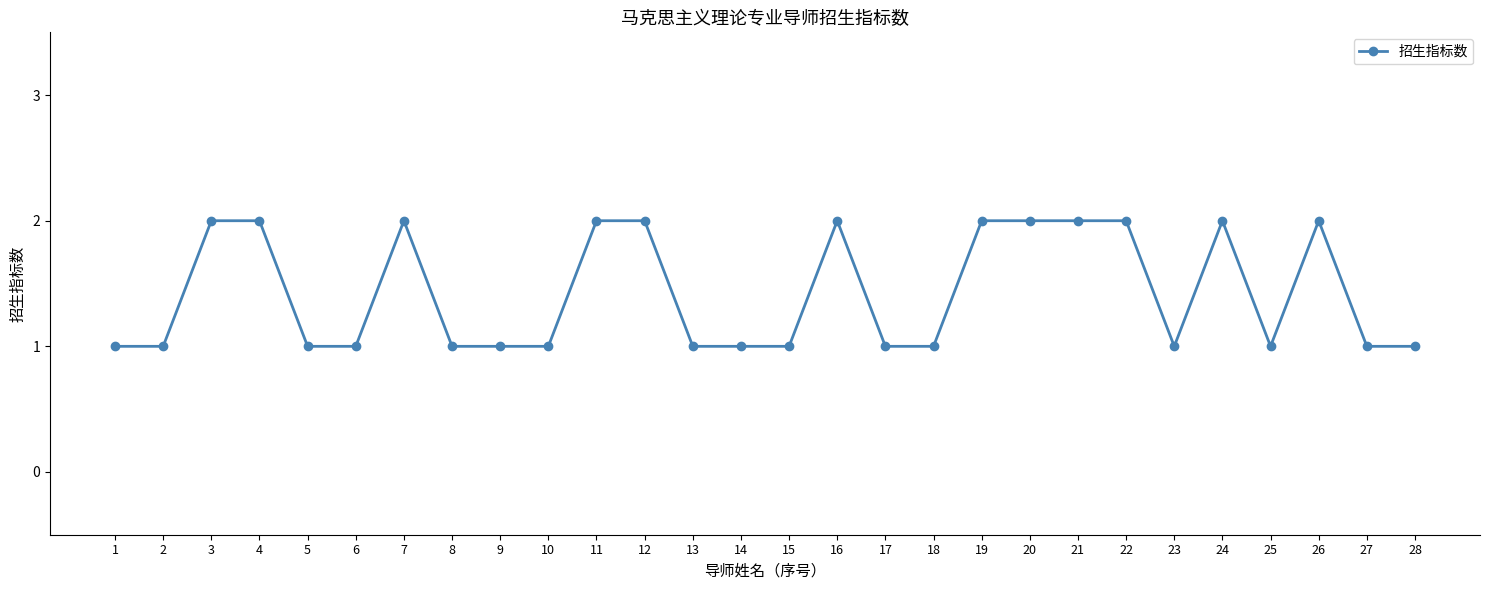

What is the sum of the values at 12 and 27?

3